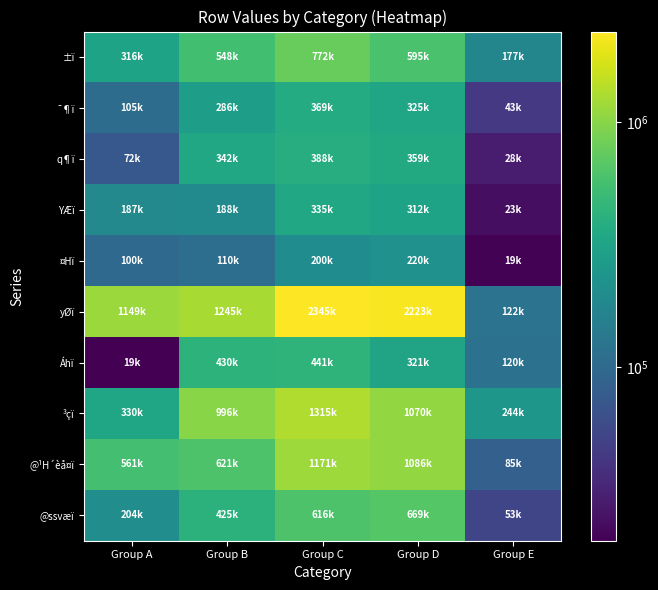

Count the number of data series in this chart.

10